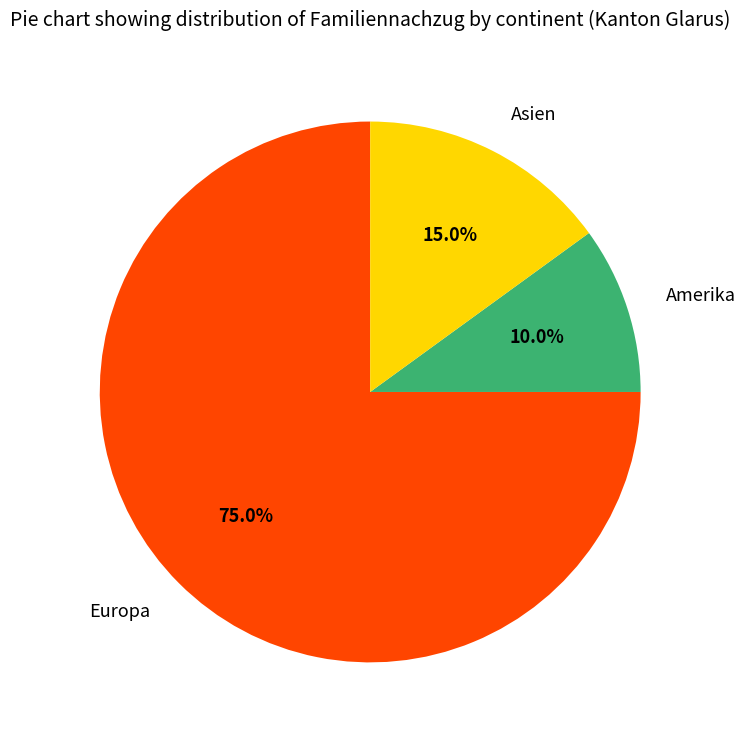

What is the ratio of the value at Asien to the value at Amerika?

1.5